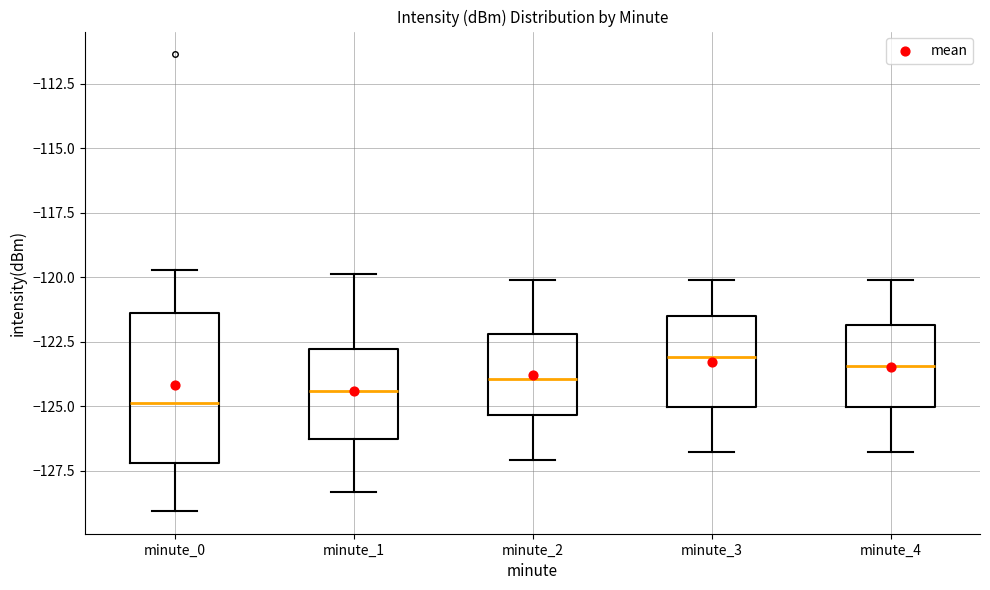

Which box is the tallest, from its lower edge to its upper edge?

minute_0